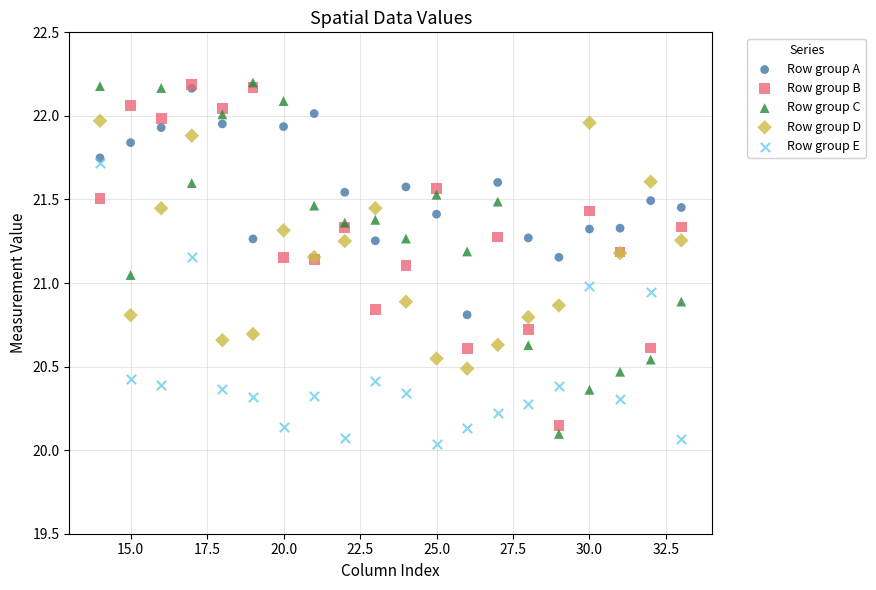

Which series contains the lowest Y value?

Row group E